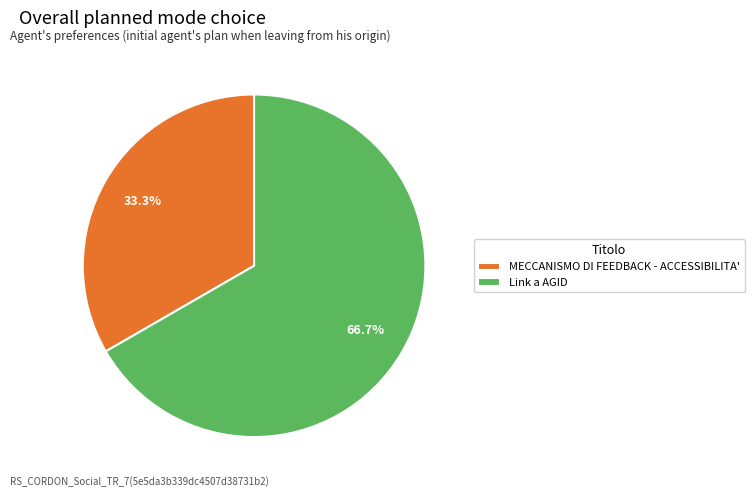

To the nearest percent, what is the difference between the largest and smallest slice percentages?

33%